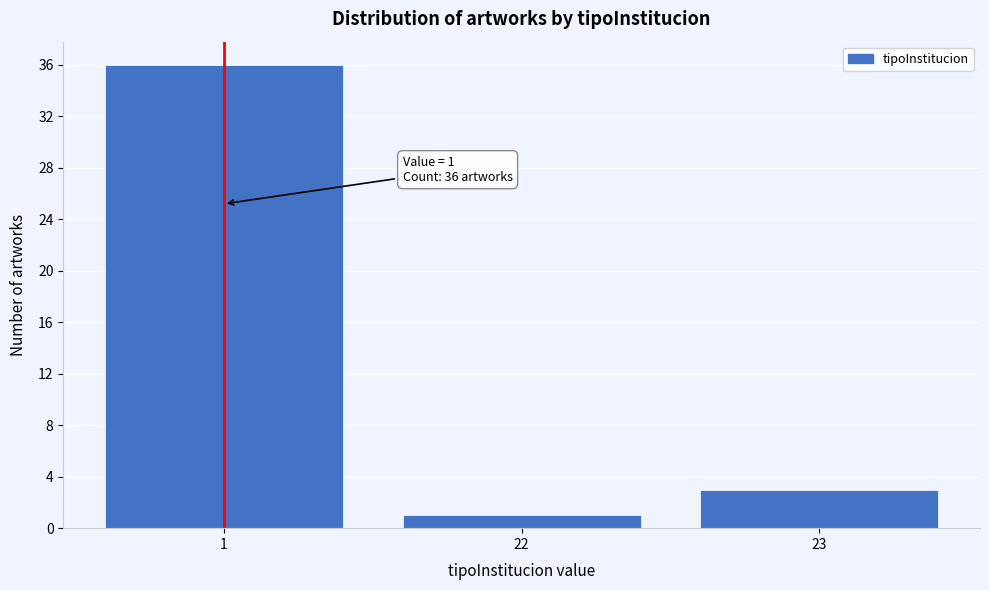

Reading left to right, what are all the values shown in this chart?

1=36	22=1	23=3